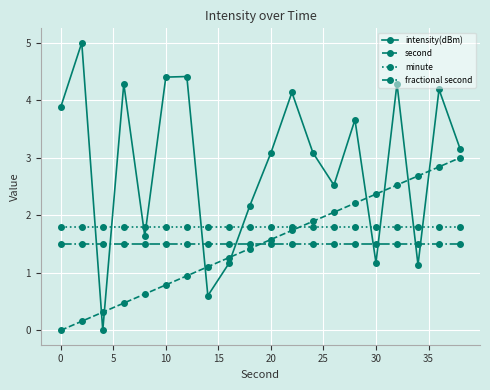

What is the sum of all fractional second values?

30.0